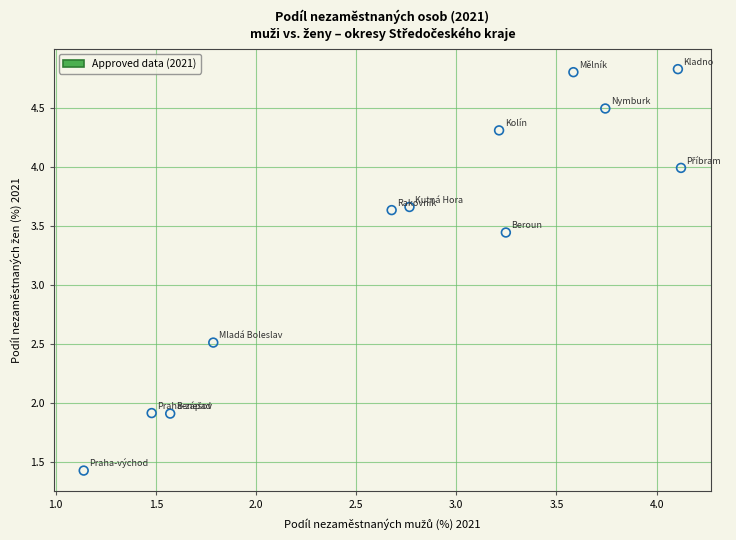

What is the range of X values (max minus min)?

3.0